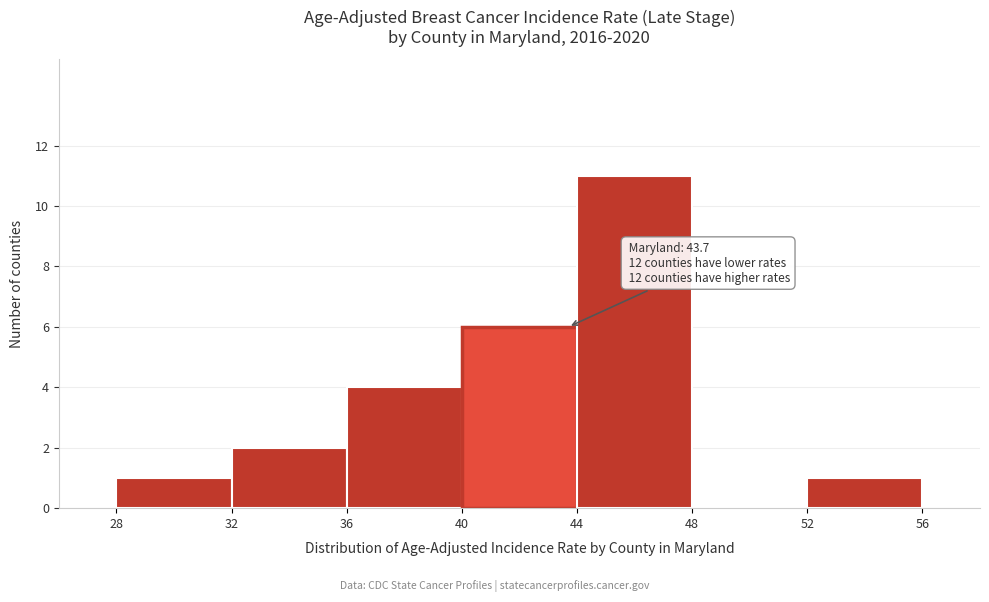

Over which range of the x-axis is the bar tallest?

44 to 48